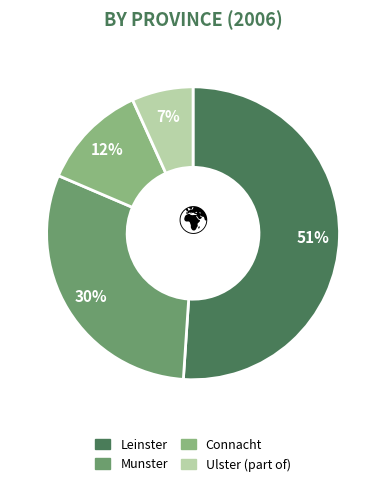

To the nearest percent, what is the average slice percentage?

25%